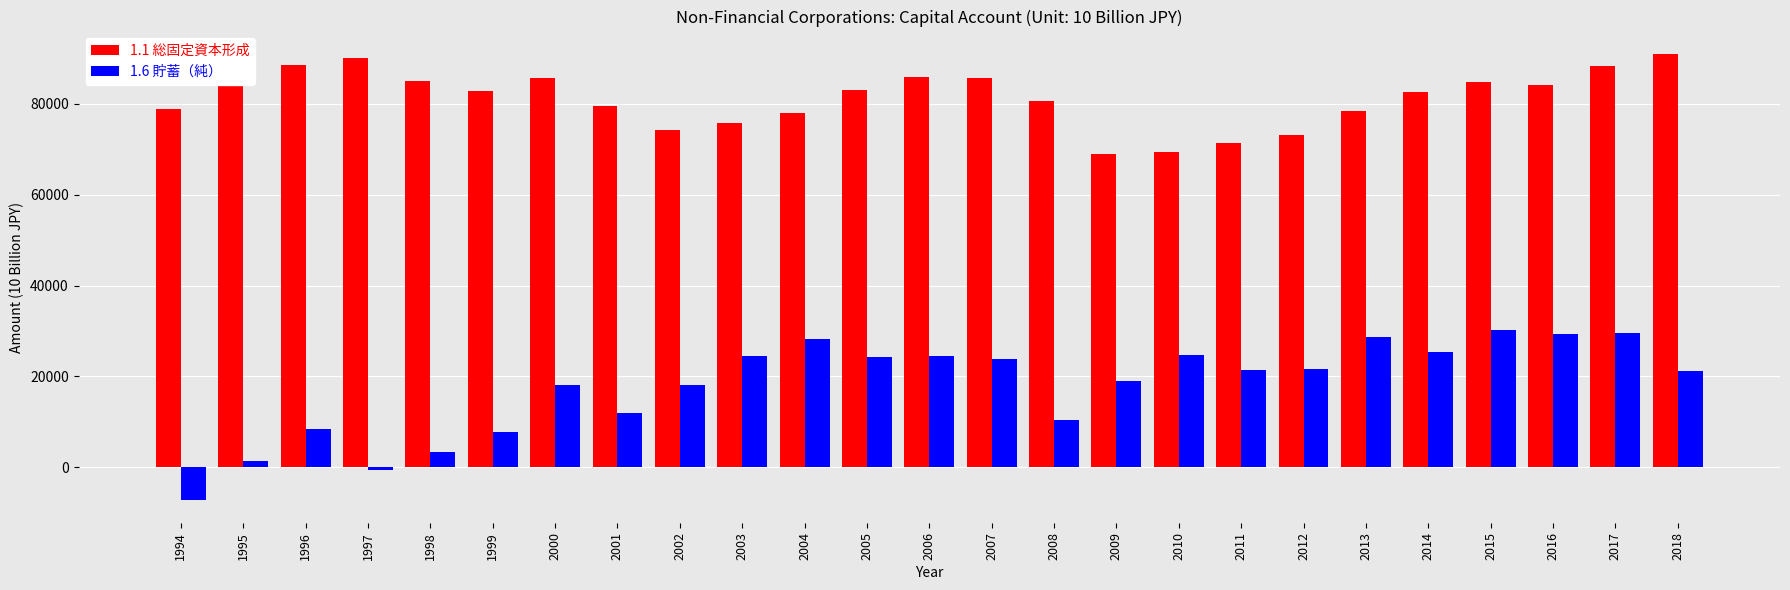

List the series in order of their peak value, lowest first.

1.6 貯蓄（純）, 1.1 総固定資本形成